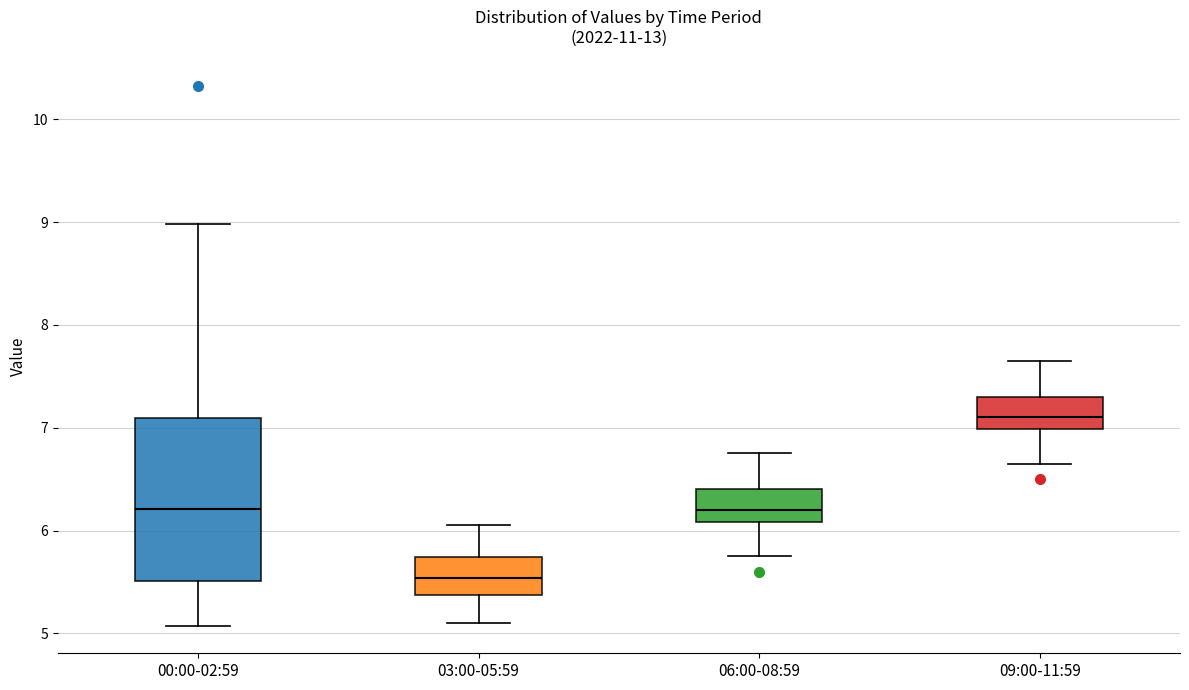

Reading left to right, transcribe this box plot: for each box, give where its median line is, the range the box spans, and where its two whiskers end, as read against the y-axis. The values are not printed on the chart, so give them approximately, as read against the axis.

00:00-02:59: median 6.2, box 5.5 to 7.1, whiskers 5.1 to 9.0
03:00-05:59: median 5.5, box 5.4 to 5.7, whiskers 5.1 to 6.1
06:00-08:59: median 6.2, box 6.1 to 6.4, whiskers 5.8 to 6.8
09:00-11:59: median 7.1, box 7.0 to 7.3, whiskers 6.7 to 7.7